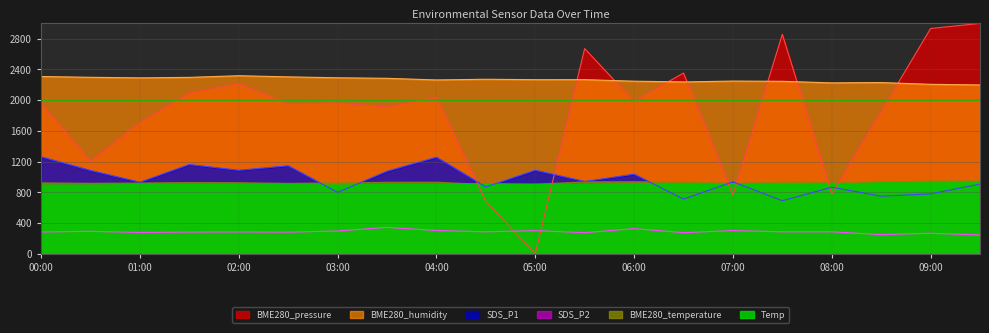

How many interior local peaks does the SDS_P1 series have?

7